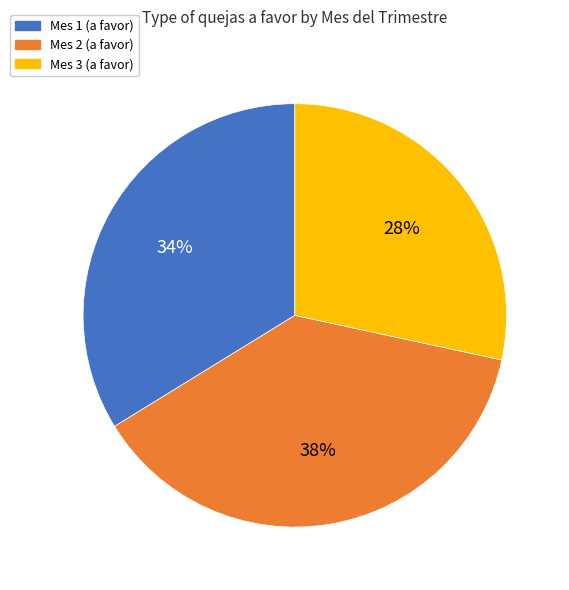

What is the largest slice in the pie chart?

Mes 2